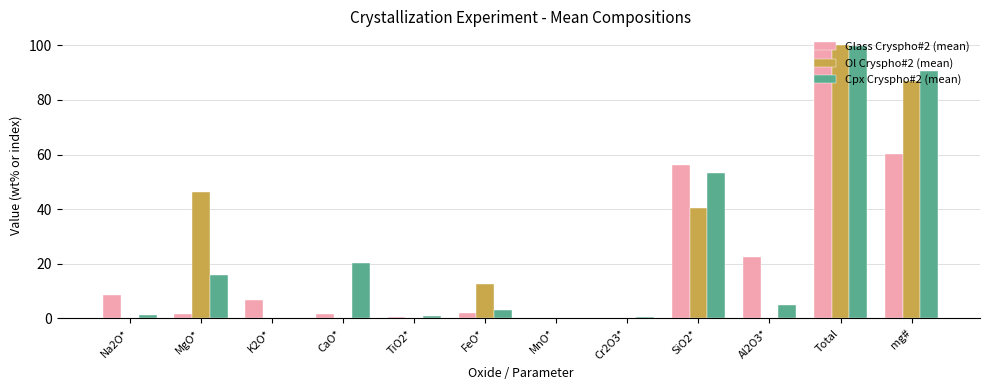

At which category does the chart reach its peak across all series?

Total